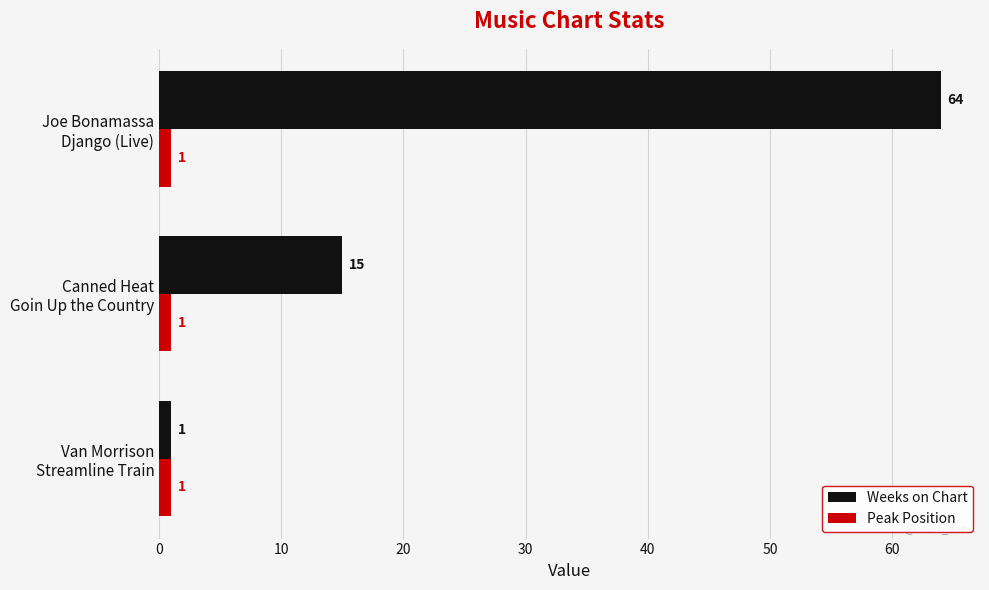

What is the difference between the second highest and minimum values in the Weeks on Chart series?

14